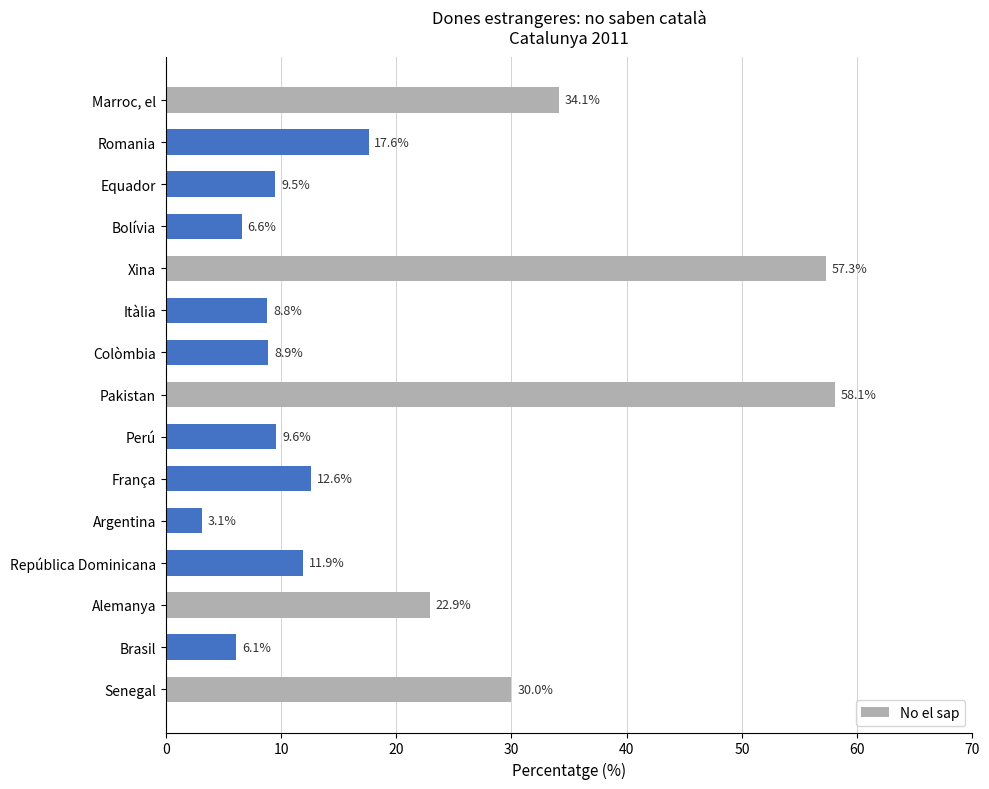

How many data points does each series have?

15